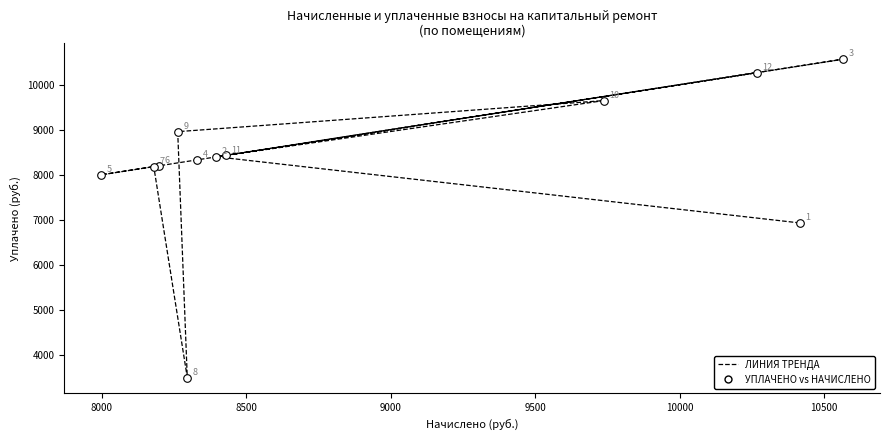

What Y value in the scatter plot is closest to 7030?

6930.0